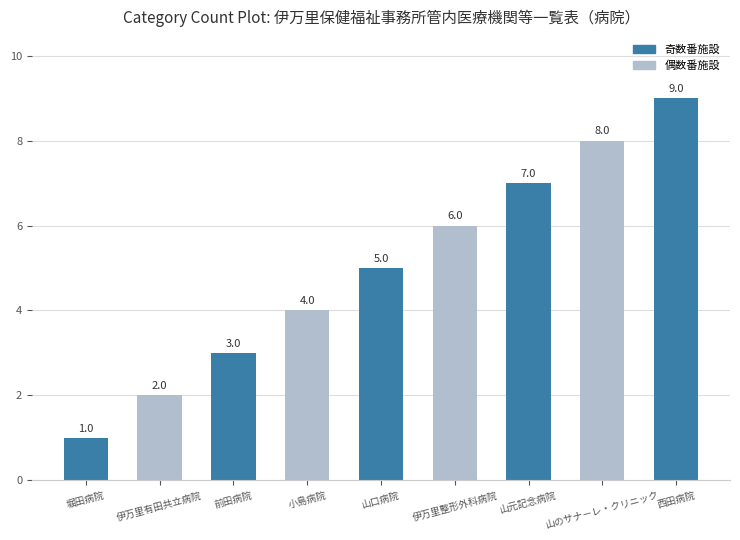

The chart shows a value of 8 at 山のサナ－レ・クリニック. True or false?

True